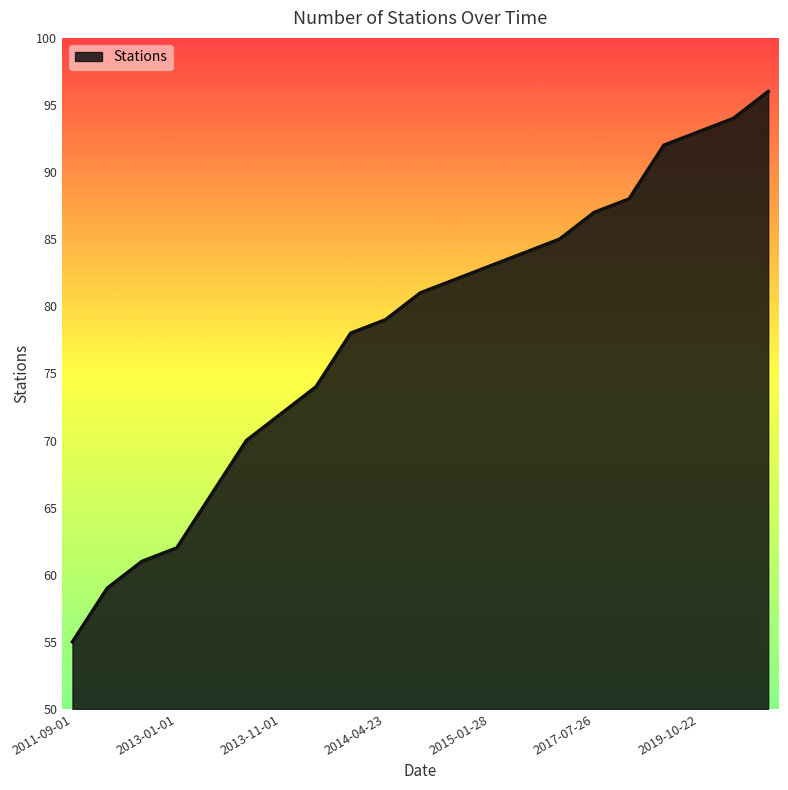

What is the minimum value shown in the chart?

55